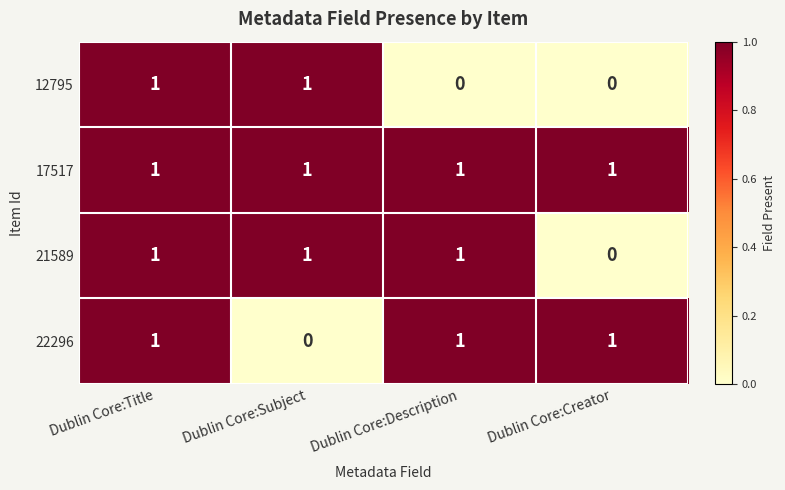

What is the total value across all series at Dublin Core:Creator?

2